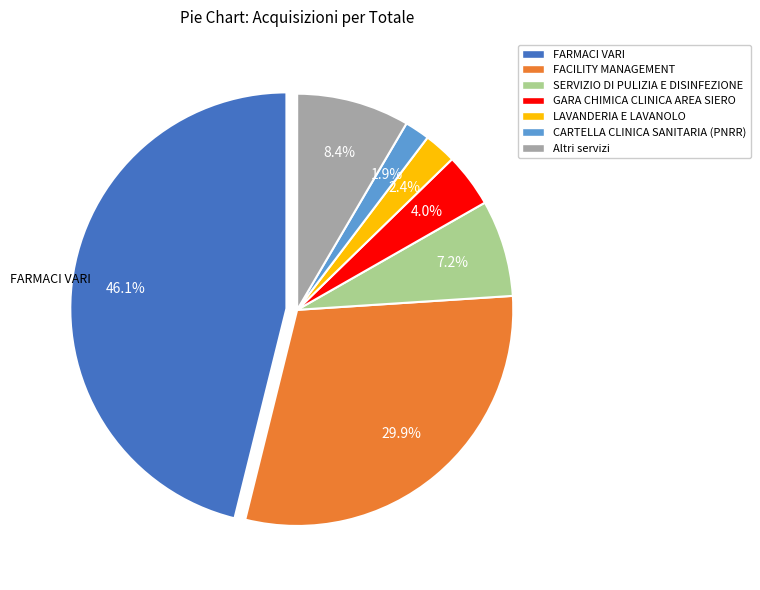

What portion of the pie excludes GARA CHIMICA CLINICA AREA SIERO?

96.0%